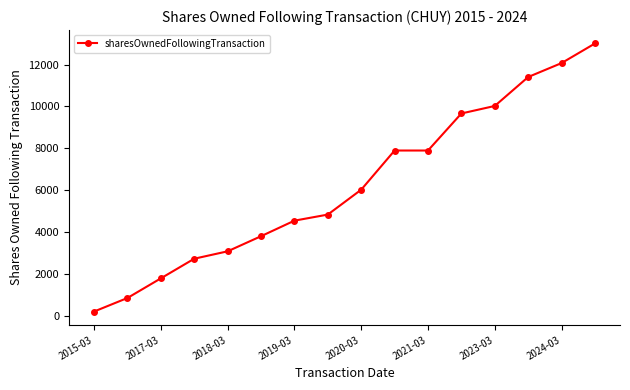

What is the difference between the maximum and minimum values?

12792